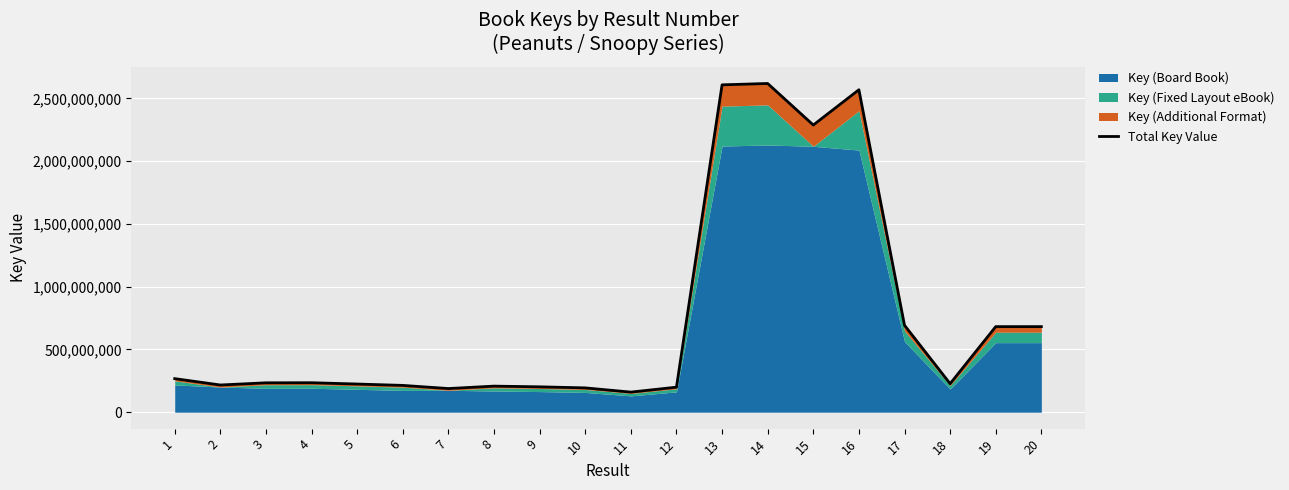

List the labels in order of value, smallest first.

11, 7, 10, 12, 9, 8, 6, 2, 5, 18, 3, 4, 1, 20, 19, 17, 15, 16, 13, 14